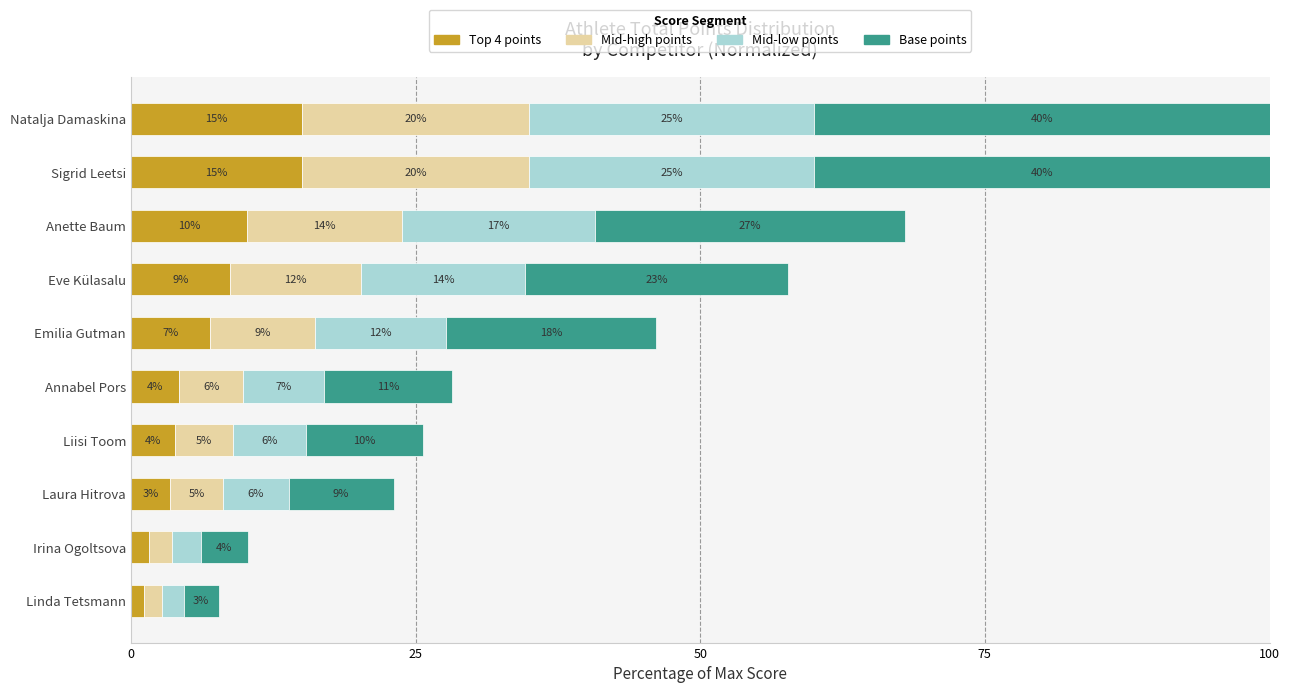

Reading left to right, transcribe all the data shown in this chart.

Top 4 points: 15.0	15.0	10.2	8.7	6.9	4.2	3.8	3.5	1.5	1.2
Mid-high points: 20.0	20.0	13.6	11.5	9.2	5.6	5.1	4.6	2.1	1.5
Mid-low points: 25.0	25.0	17.0	14.4	11.5	7.1	6.4	5.8	2.6	1.9
Base points: 40.0	40.0	27.2	23.1	18.5	11.3	10.3	9.2	4.1	3.1